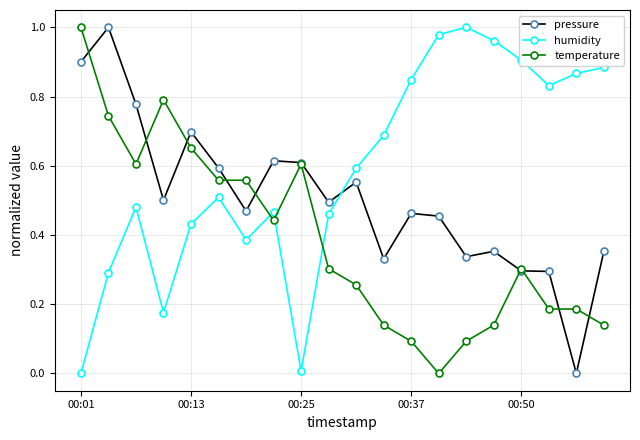

What are all the series names shown in the legend?

pressure, humidity, temperature